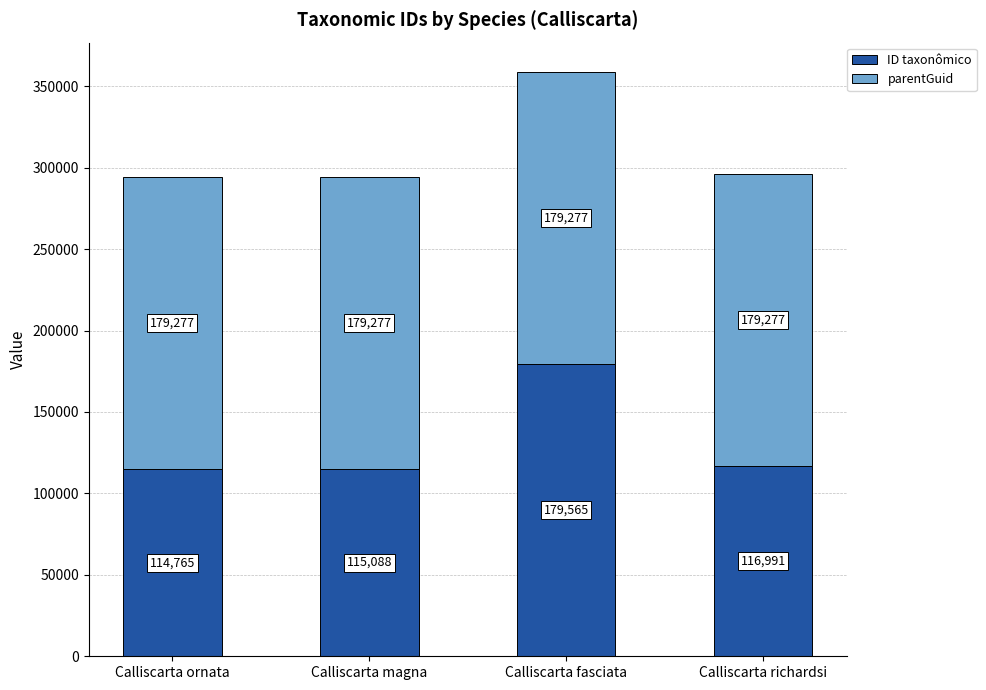

What is the sum of the ID taxonômico values at Calliscarta richardsi and Calliscarta magna?

232079